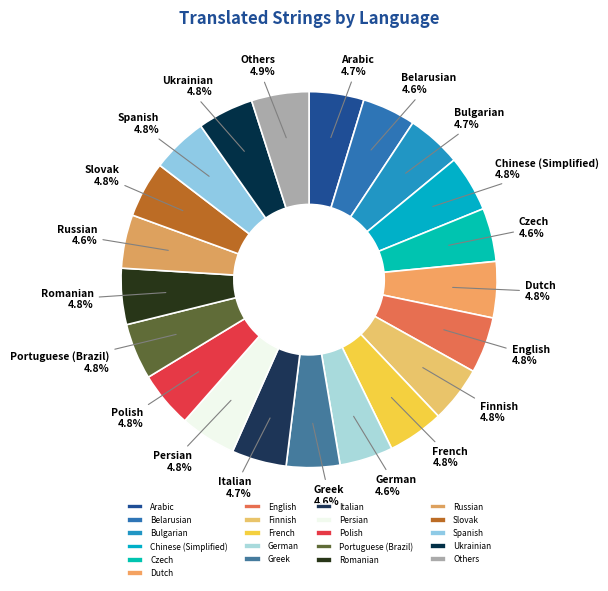

Approximately how many times larger is the value at Dutch compared to Finnish?

1.0